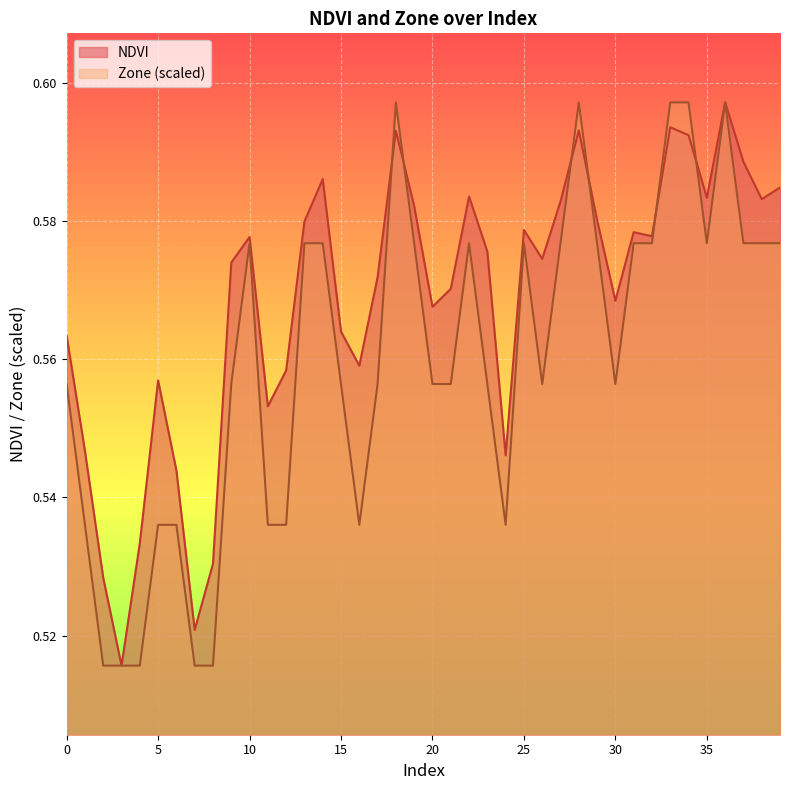

What are all the series names shown in the legend?

NDVI, Zone (scaled)